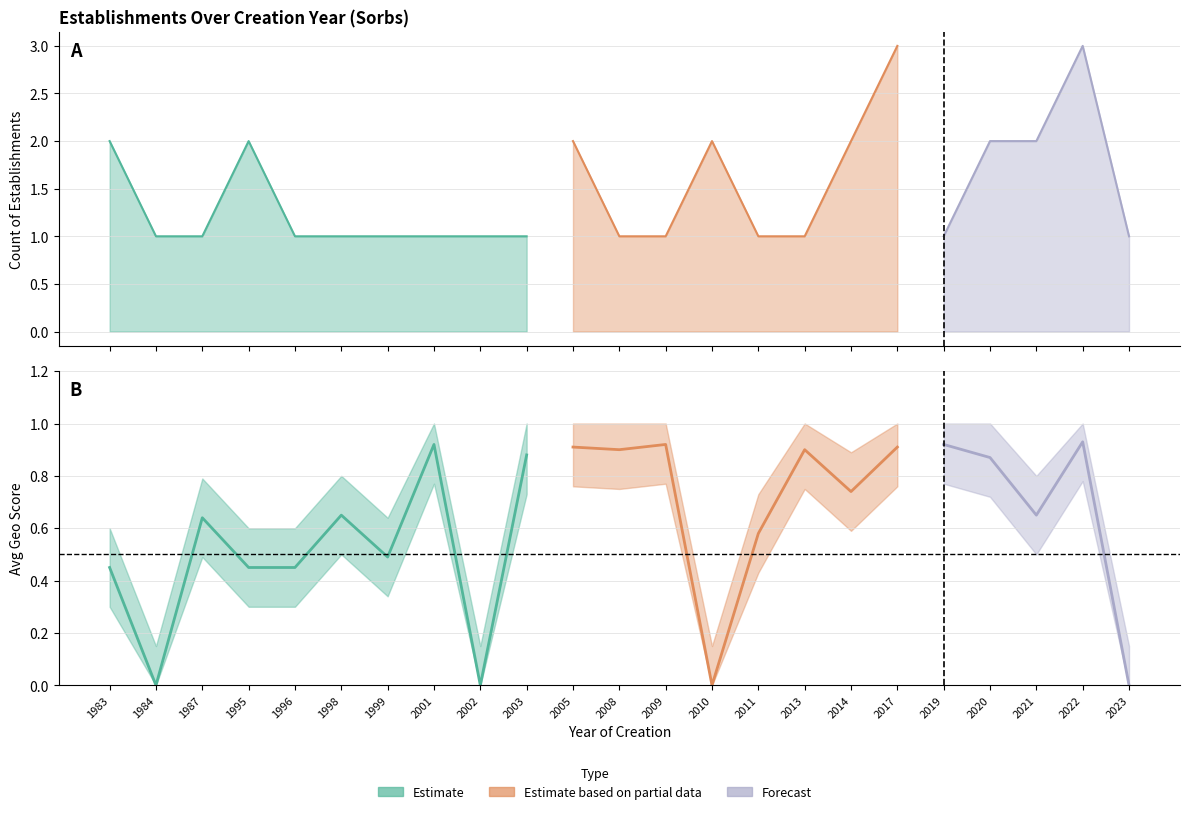

Where is the first local minimum for geo_score_mean?

1984